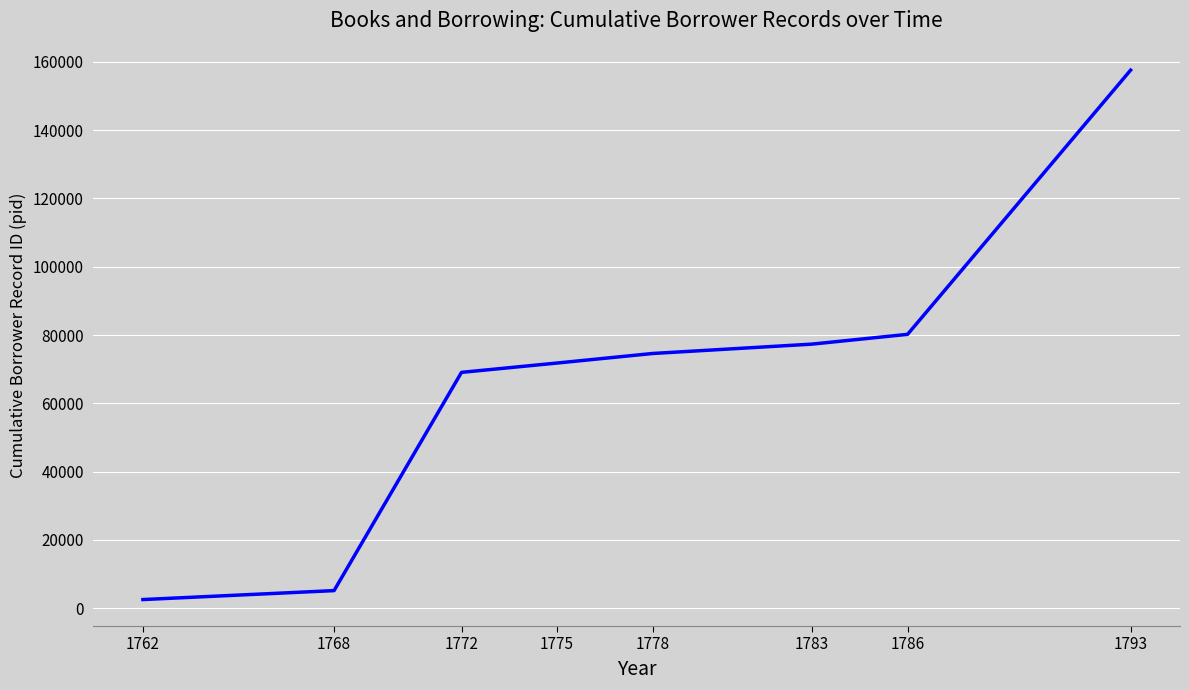

What is the greatest value displayed?

157578